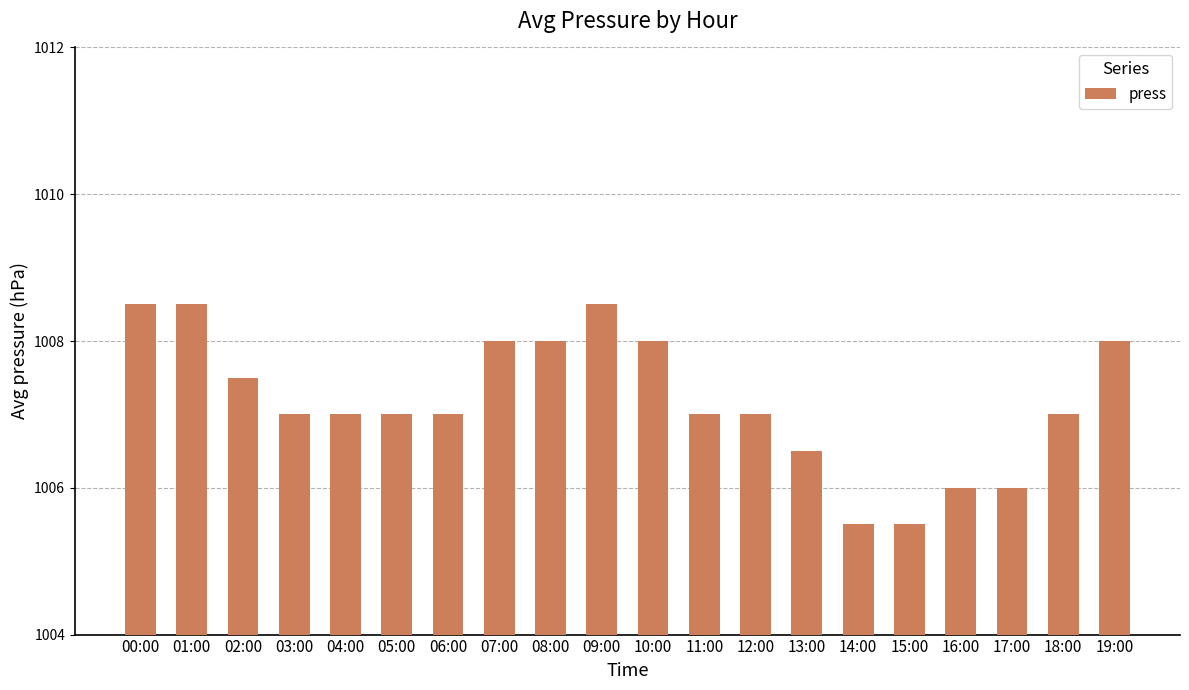

What is the maximum value shown in the chart?

1008.5